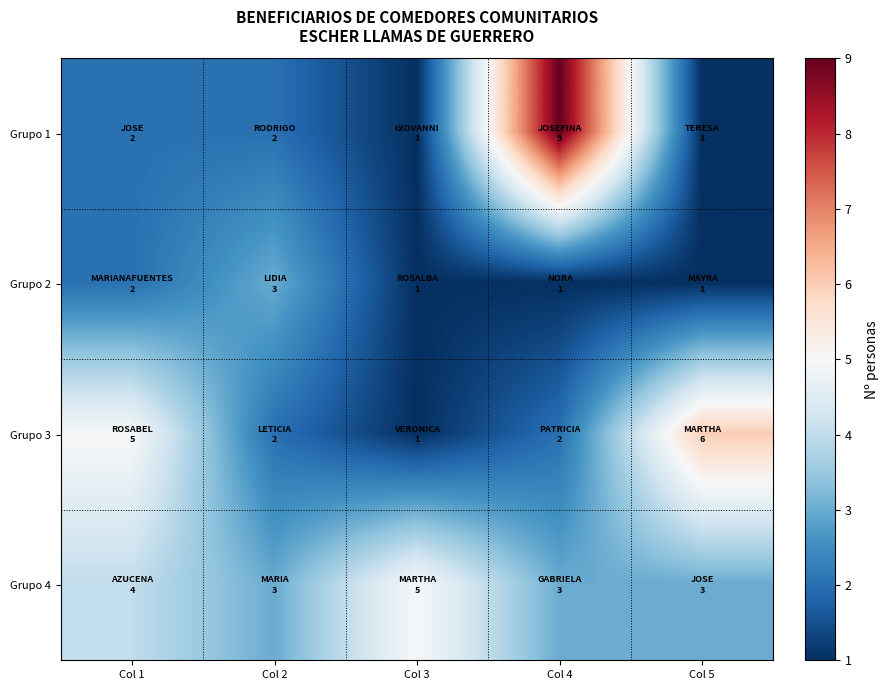

Reading right to left, transcribe all the data shown in this chart.

Grupo 1: Col 5=1	Col 4=9	Col 3=1	Col 2=2	Col 1=2
Grupo 2: Col 5=1	Col 4=1	Col 3=1	Col 2=3	Col 1=2
Grupo 3: Col 5=6	Col 4=2	Col 3=1	Col 2=2	Col 1=5
Grupo 4: Col 5=3	Col 4=3	Col 3=5	Col 2=3	Col 1=4